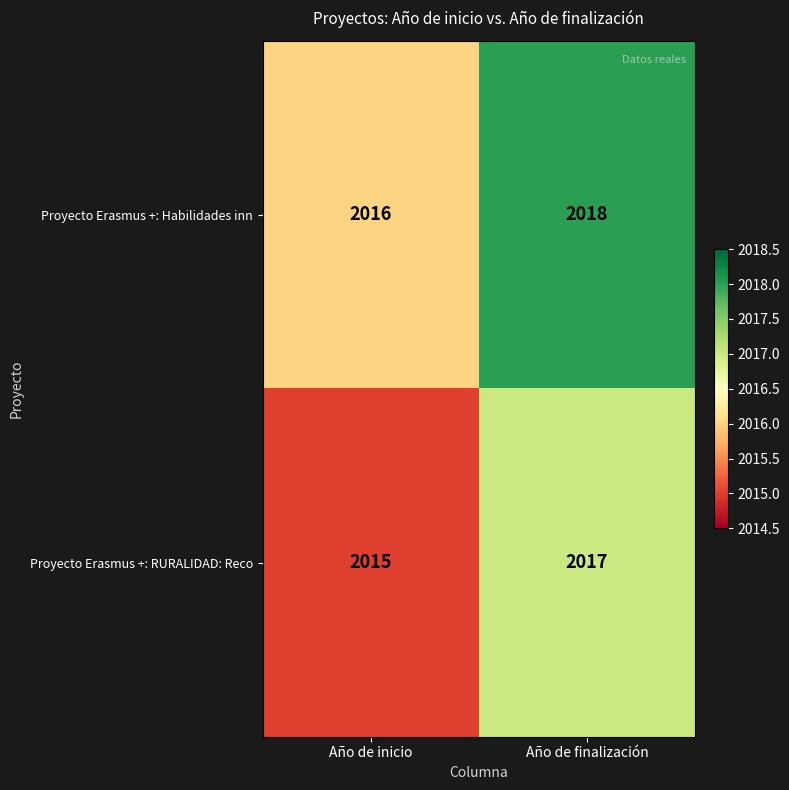

Reading left to right, extract all data points from this chart.

Proyecto Erasmus +: Habilidades inn: Año de inicio=2016	Año de finalización=2018
Proyecto Erasmus +: RURALIDAD: Reco: Año de inicio=2015	Año de finalización=2017